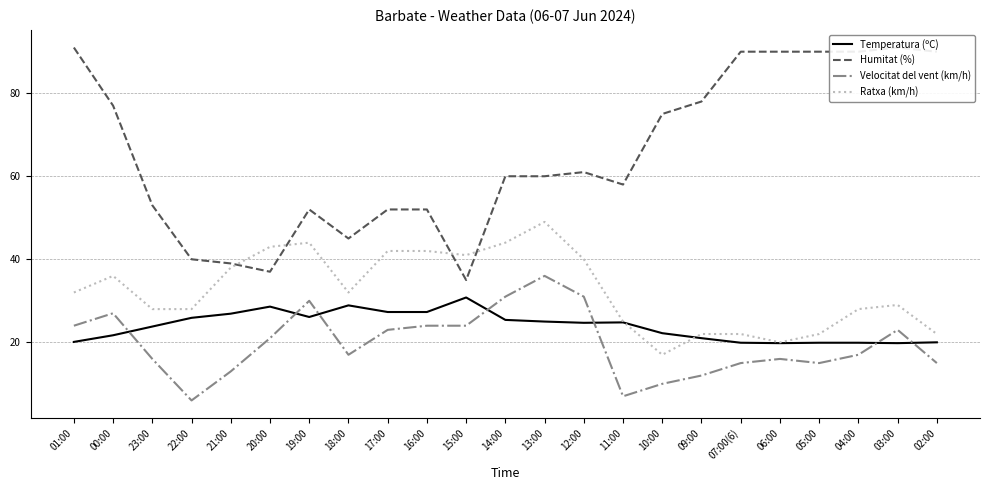

Which category has the highest value across all series?

01:00